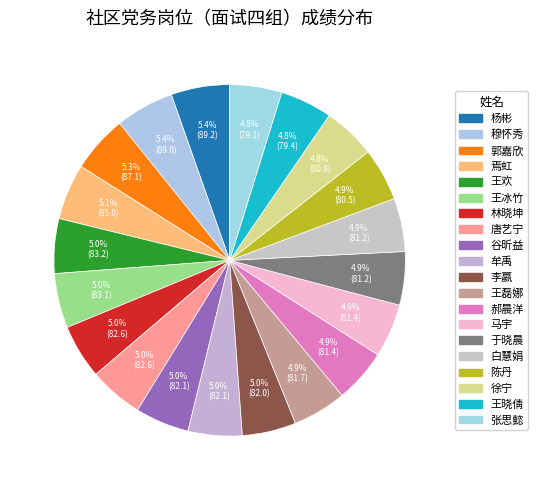

Rank the categories by value from lowest to highest.

张思懿, 王晓倩, 徐宁, 陈丹, 于晓晨, 白慧娟, 郝晨洋, 马宇, 王磊娜, 李嬴, 谷昕益, 牟禹, 林晓坤, 唐艺宁, 王冰竹, 王欢, 焉虹, 郭嘉欣, 穆怀秀, 杨彬